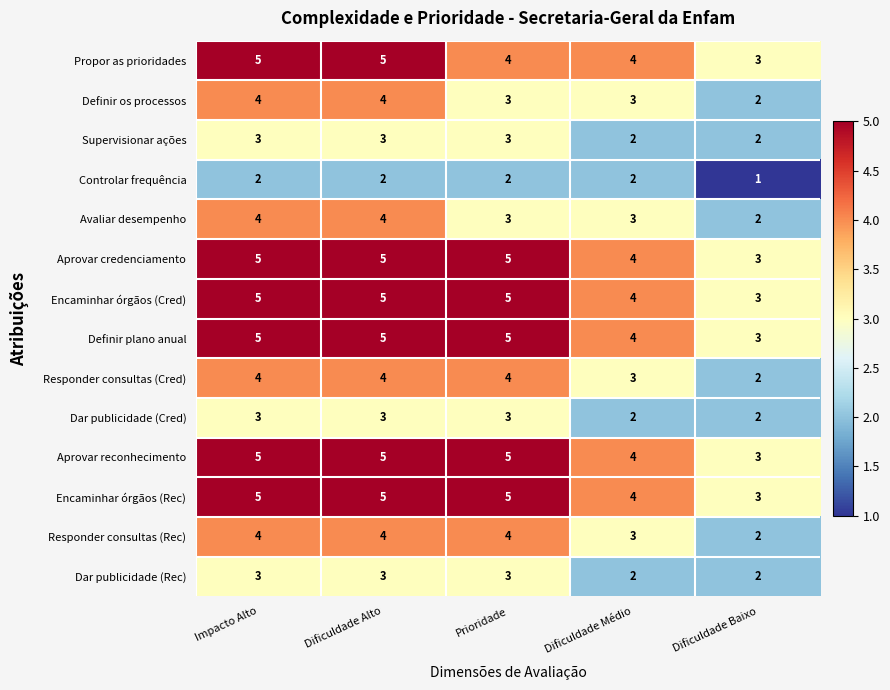

Count the number of categories in the chart.

5